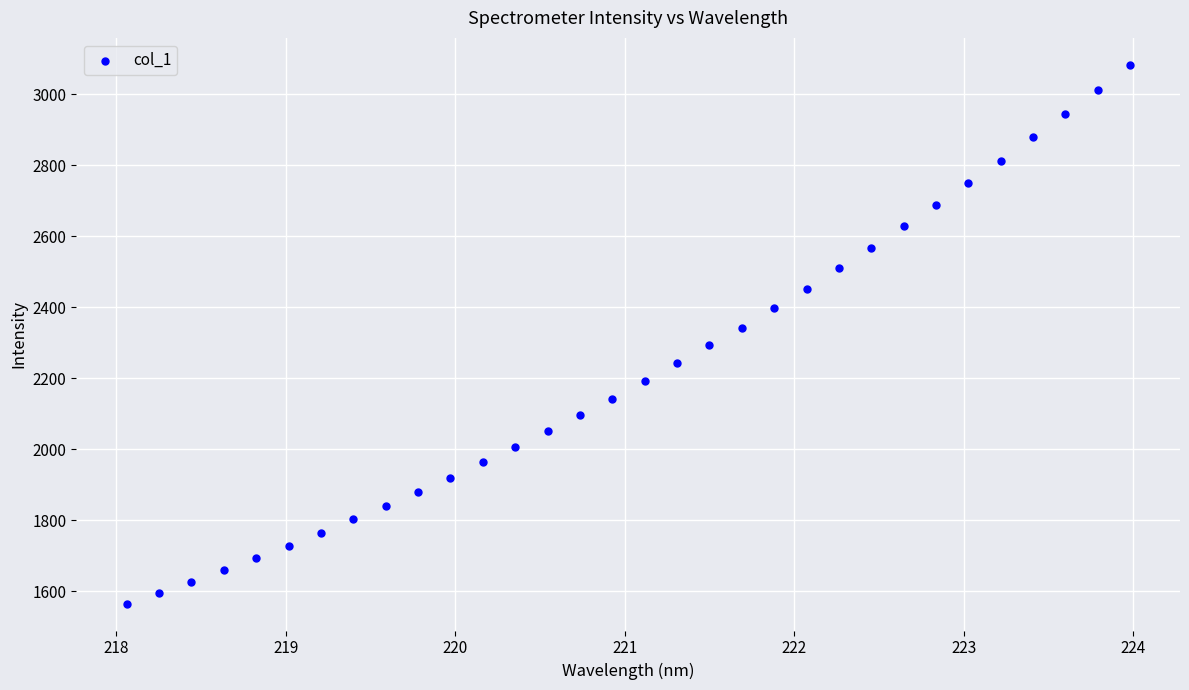

What is the range of Y values (max minus min)?

1517.7